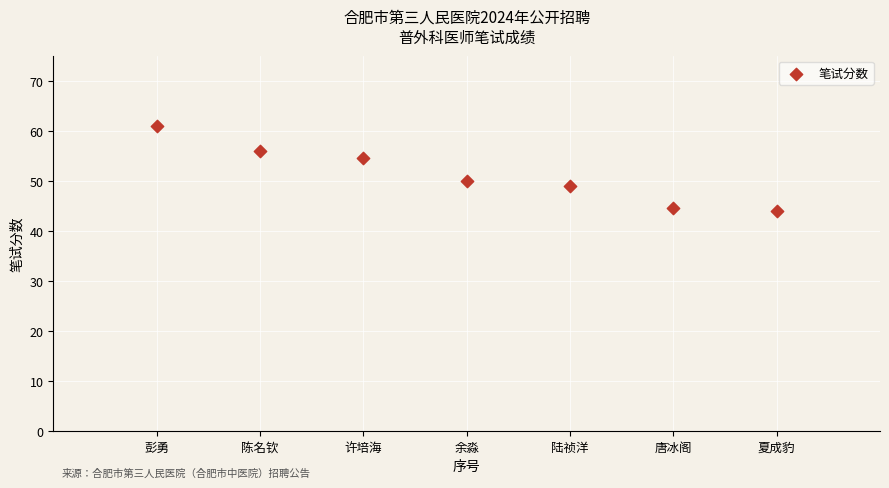

What is the range of Y values (max minus min)?

17.0